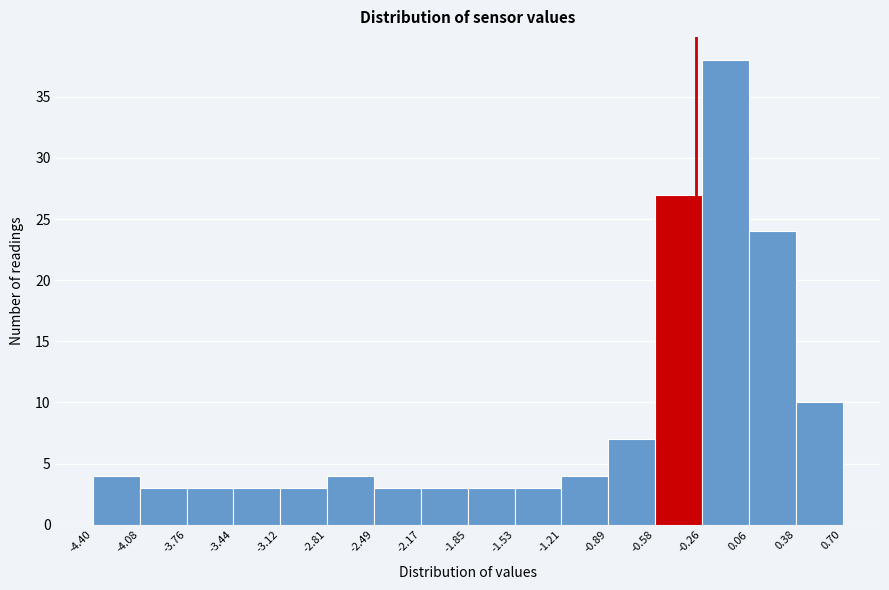

What is the height of the bar covering -1.85 to -1.53 on the x-axis? The values are not printed on the chart, so give them approximately, as read against the axis.

3